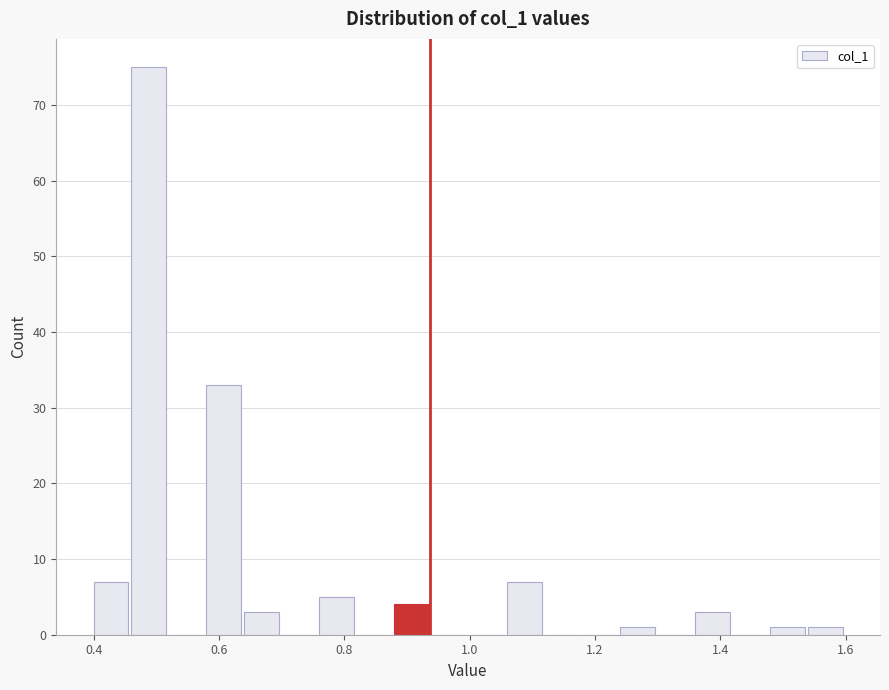

Around what value on the x-axis is the tallest bar? Give the approximate position of its centre, as read against the axis.

0.48